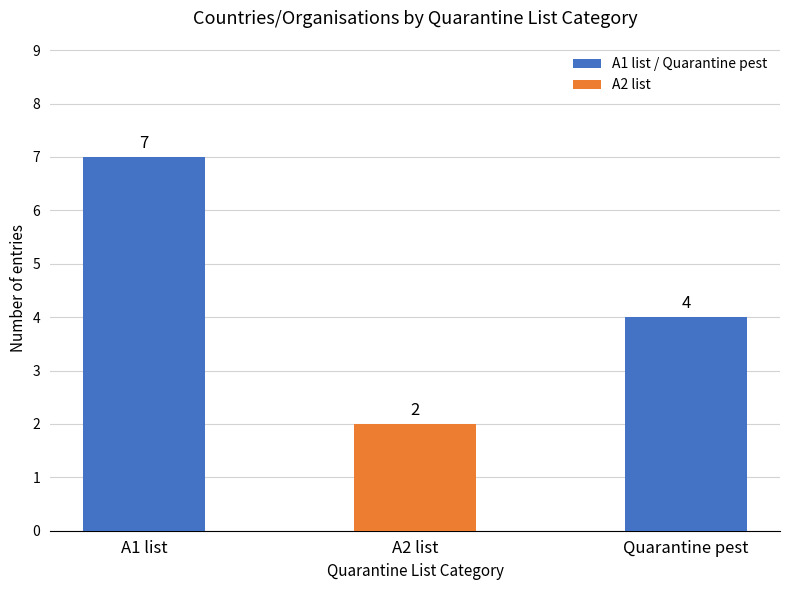

How many values are between 2 and 7?

3